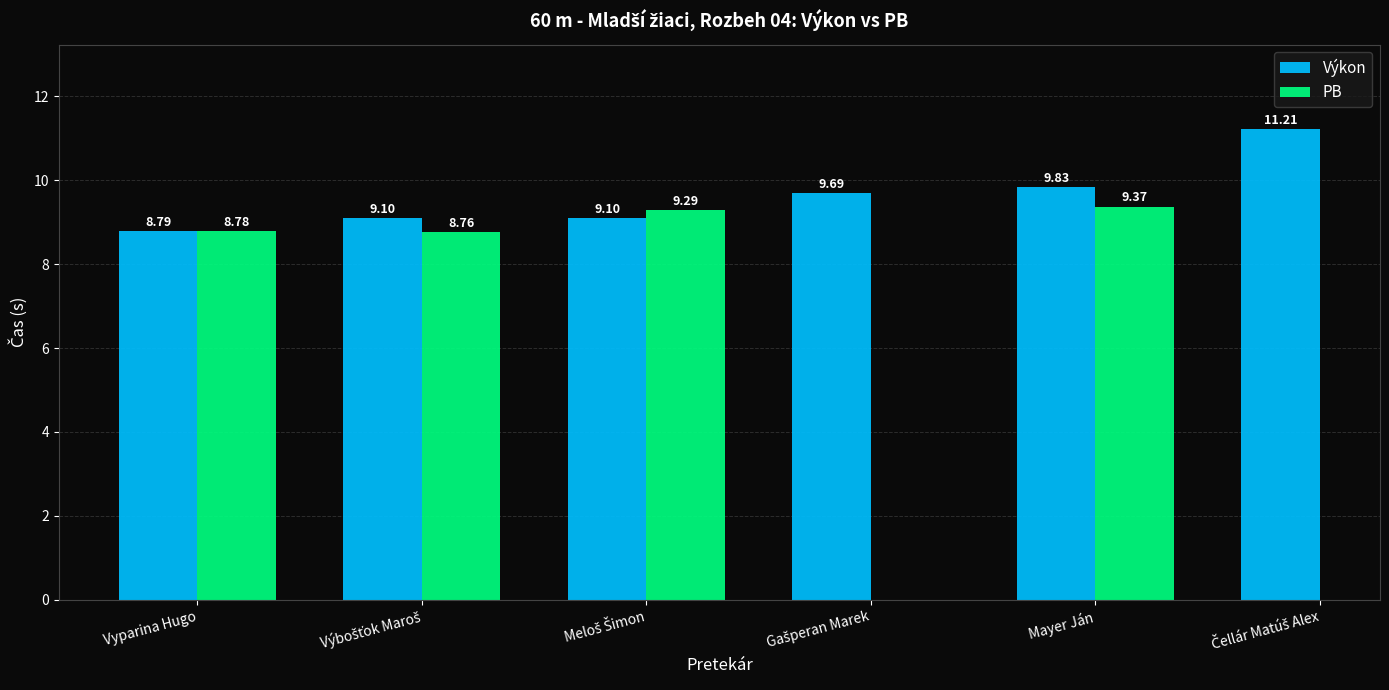

Between Vyparina Hugo and Mayer Ján, which series saw the biggest shift?

Výkon